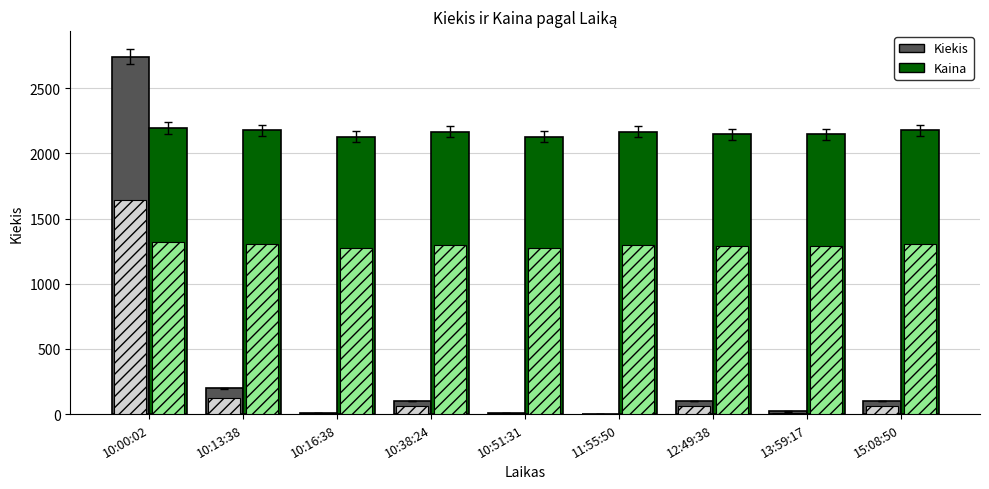

True or false: Kiekis has a value of 6.0 at 10:51:31.

True